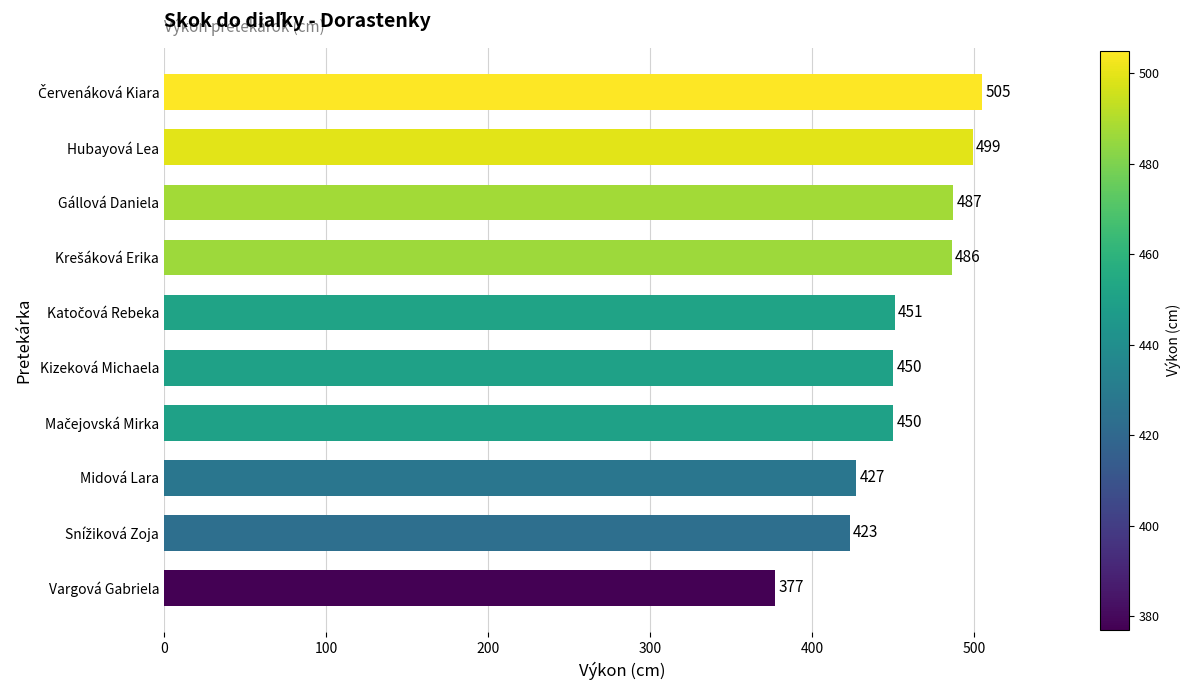

Reading bottom to top, extract all data points from this chart.

377	423	427	450	450	451	486	487	499	505